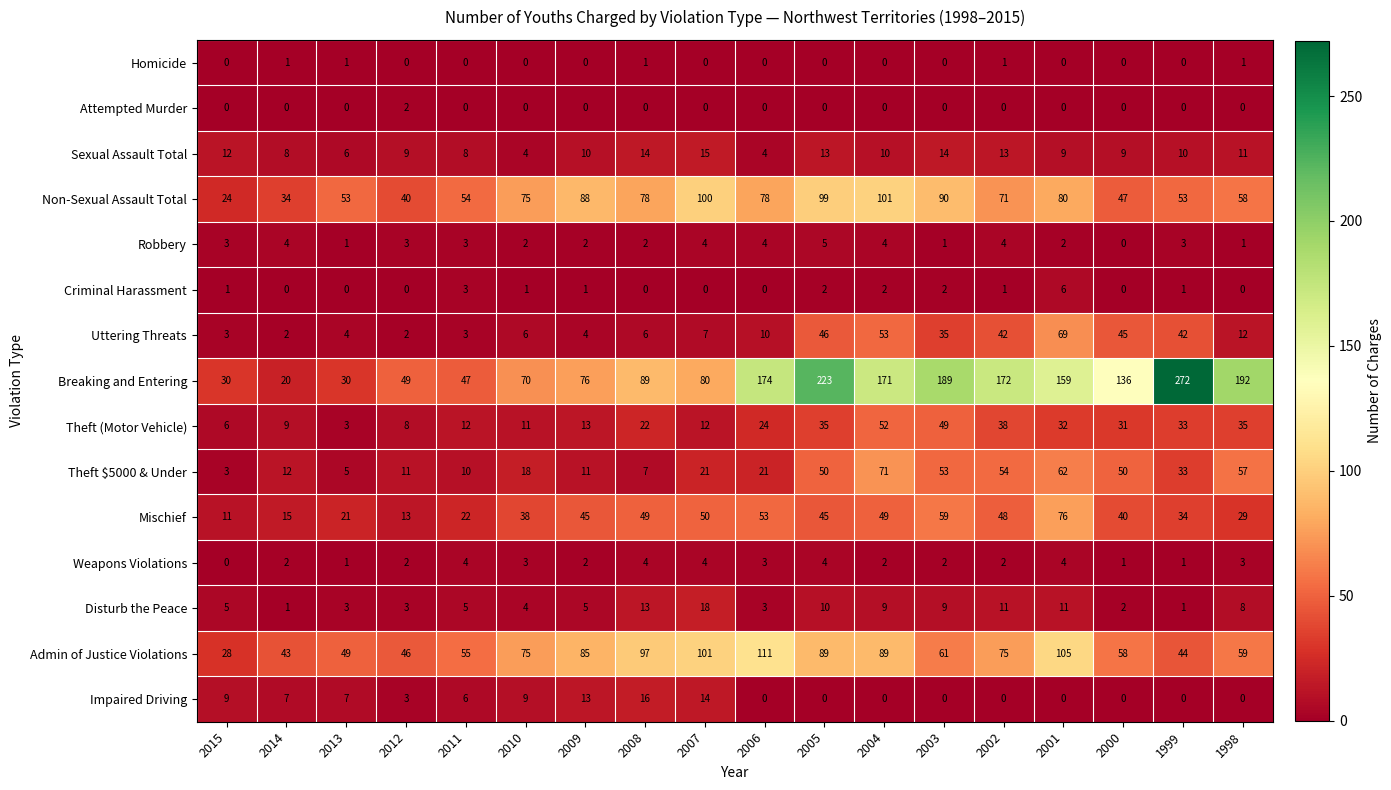

Which series has the widest spread of values?

Breaking and Entering